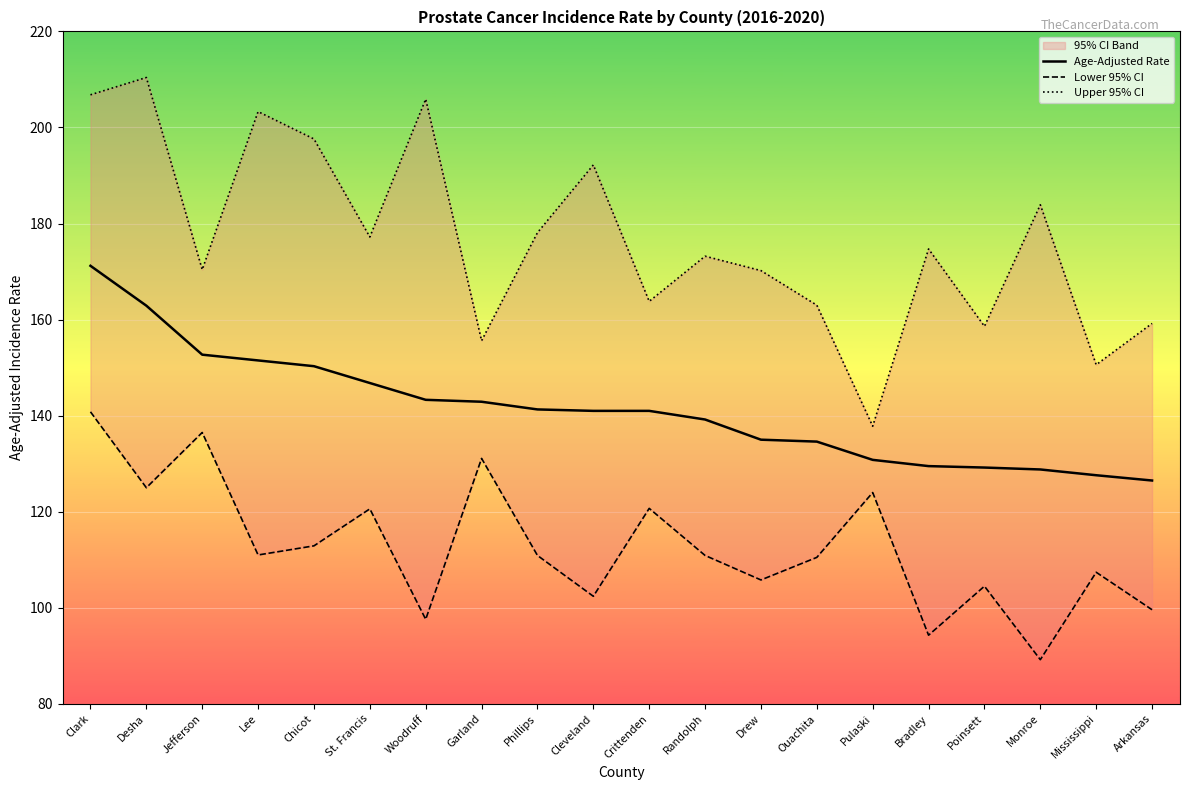

True or false: Upper 95% CI and Age-Adjusted Rate intersect in this chart.

False